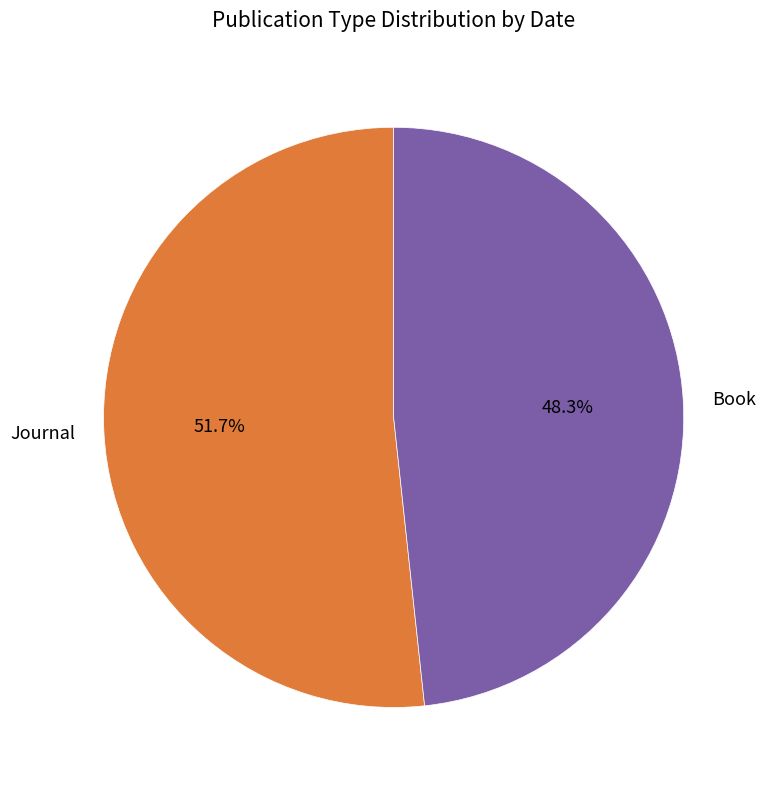

What is the majority slice?

Journal